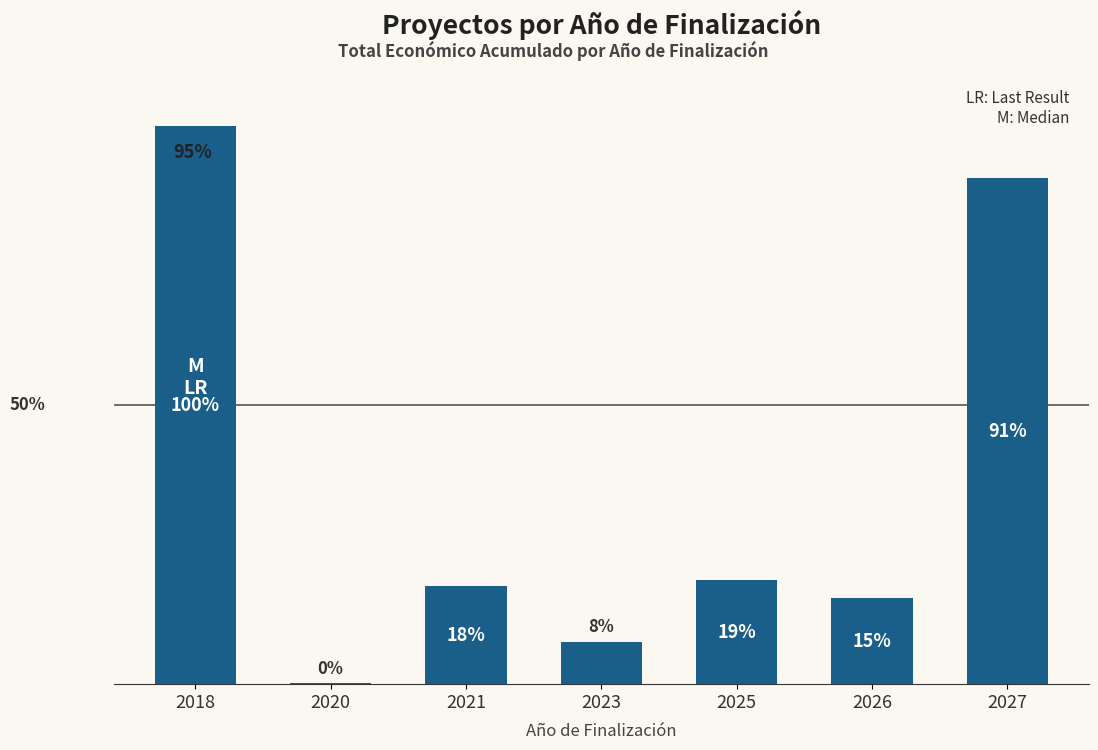

What value does the data have at 2018?

3178596